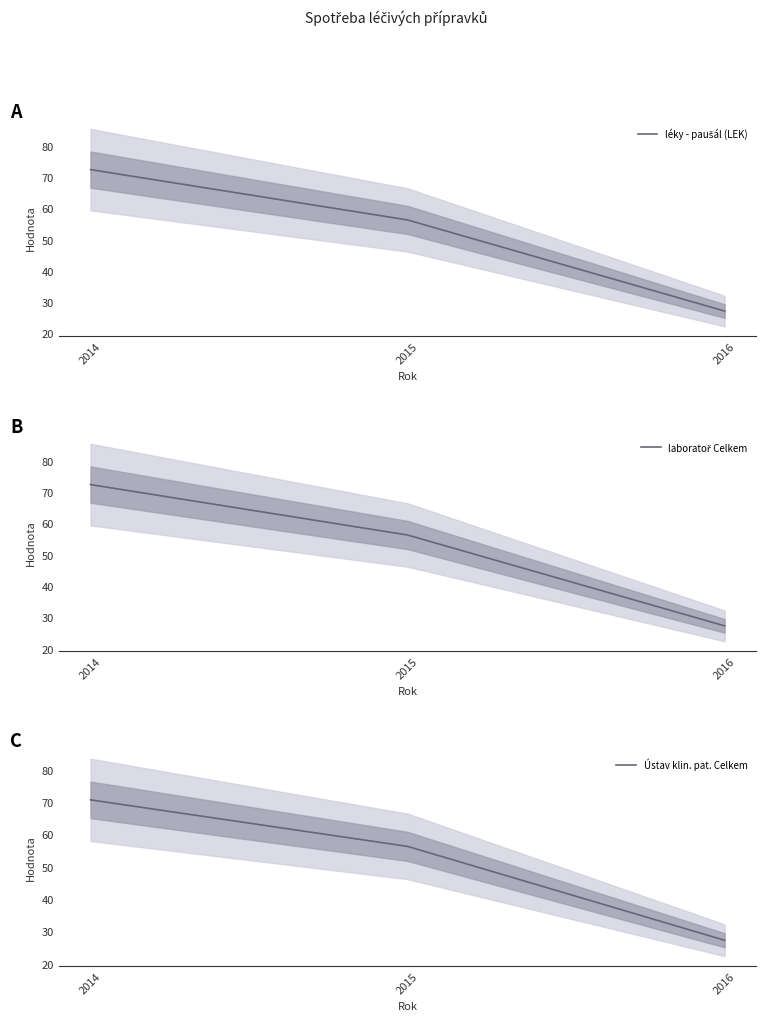

Between 2014 and 2016, which series saw the biggest shift?

léky - paušál (LEK)